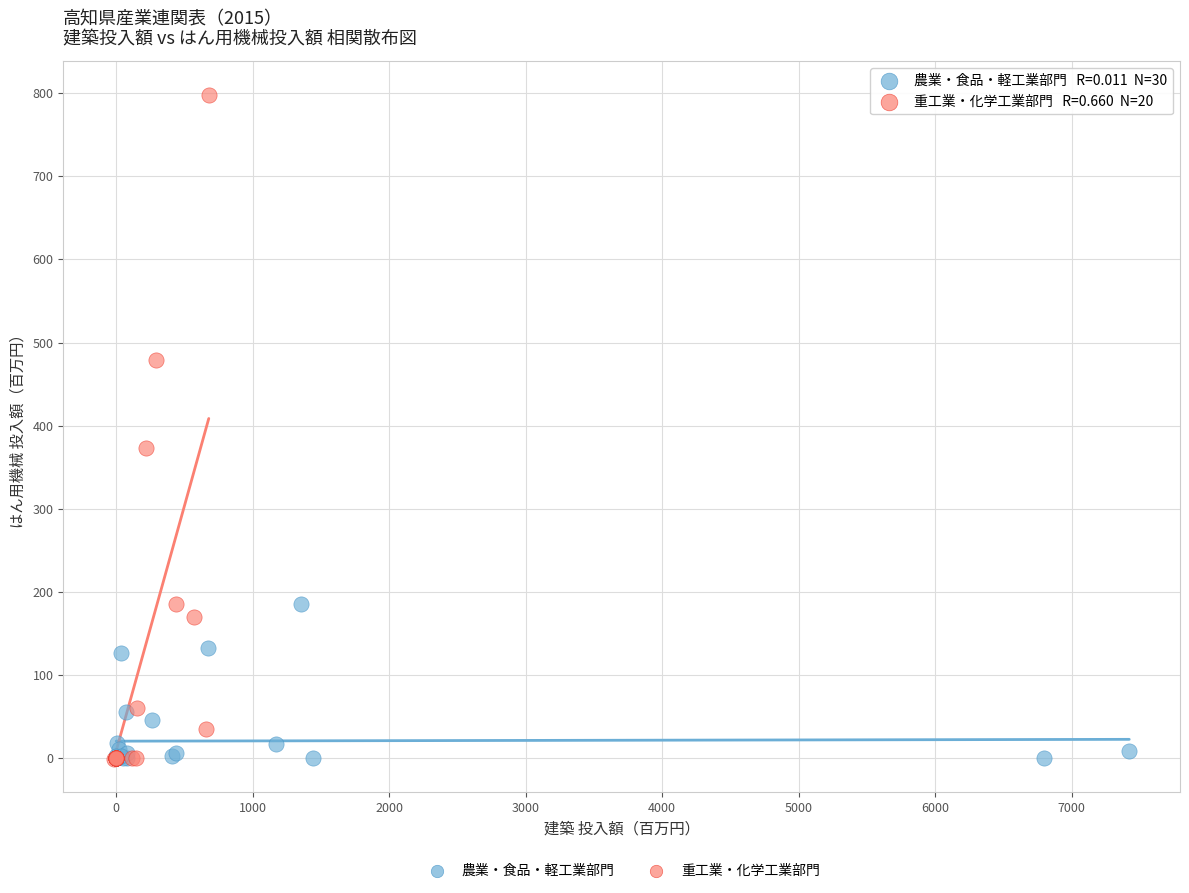

Which series has the largest Y range (max minus min)?

重工業・化学工業部門